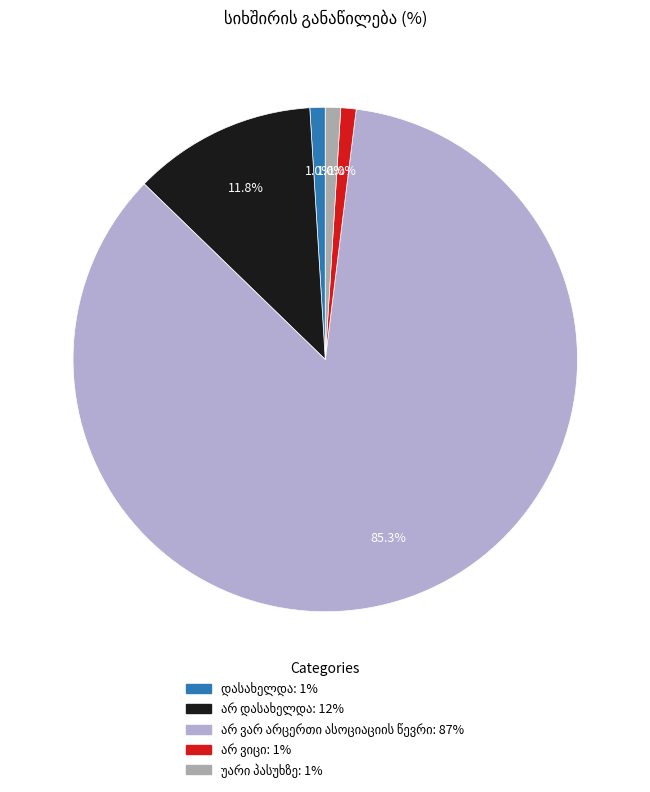

Does any single category account for the majority?

Yes